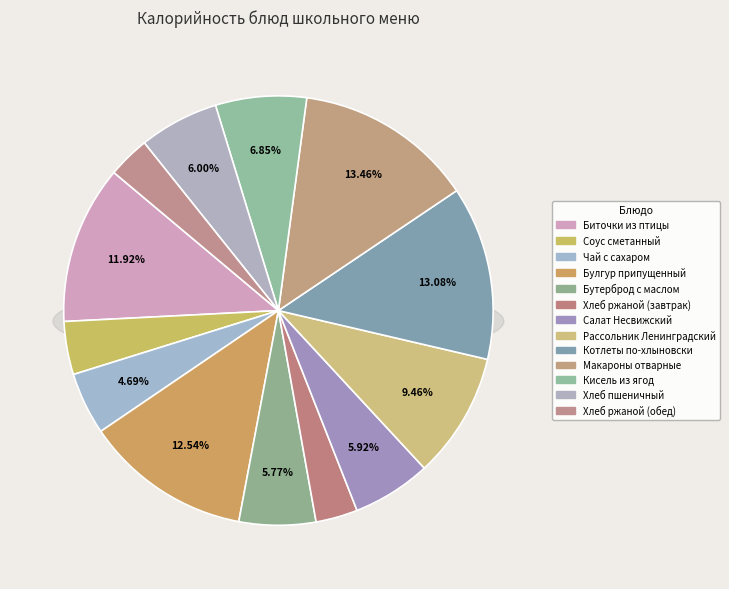

To the nearest percent, what percentage of the pie is Хлеб ржаной (обед)?

3%